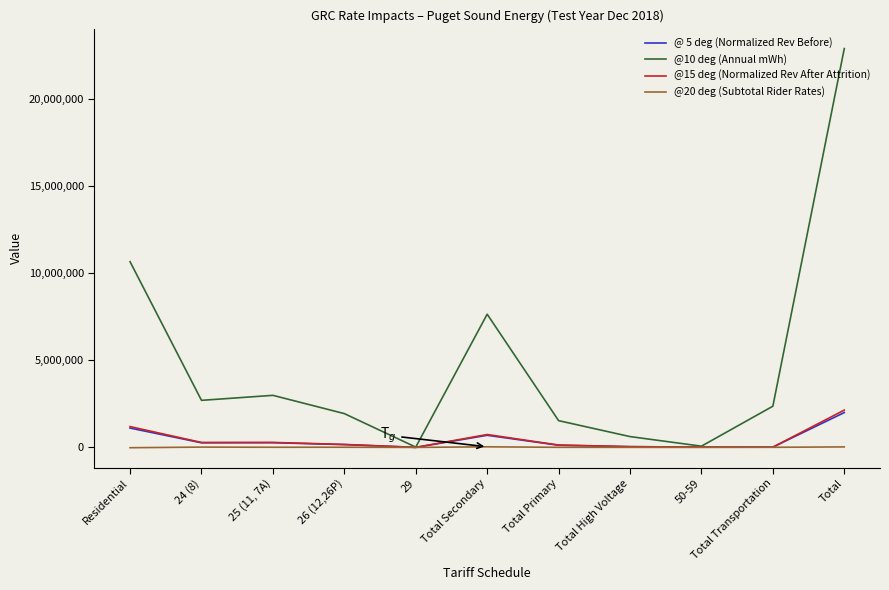

List the labels in order of @20 deg (Subtotal Rider Rates) value, smallest first.

Residential, 29, 50-59, Total High Voltage, Total Transportation, Total Primary, 25 (11, 7A), 26 (12,26P), 24 (8), Total, Total Secondary